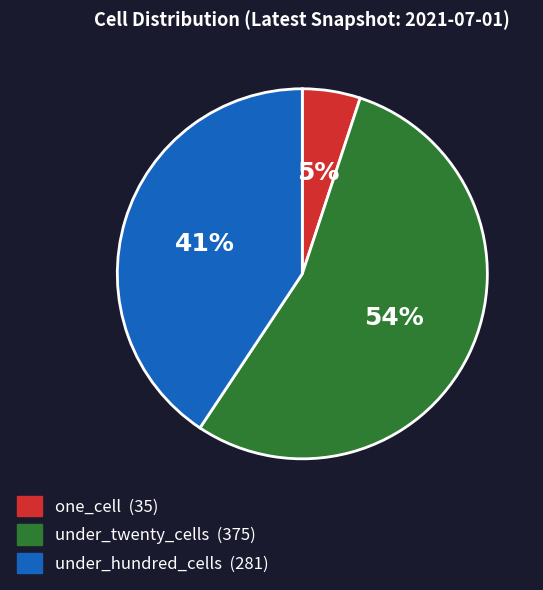

What is the largest slice in the pie chart?

under_twenty_cells